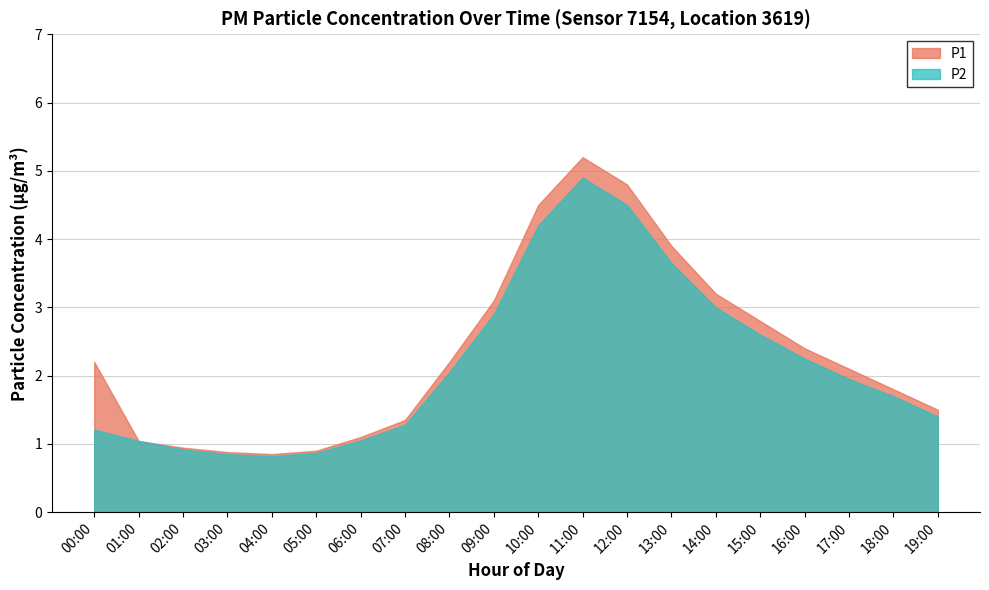

What is the label of the 2nd point from the left?

01:00